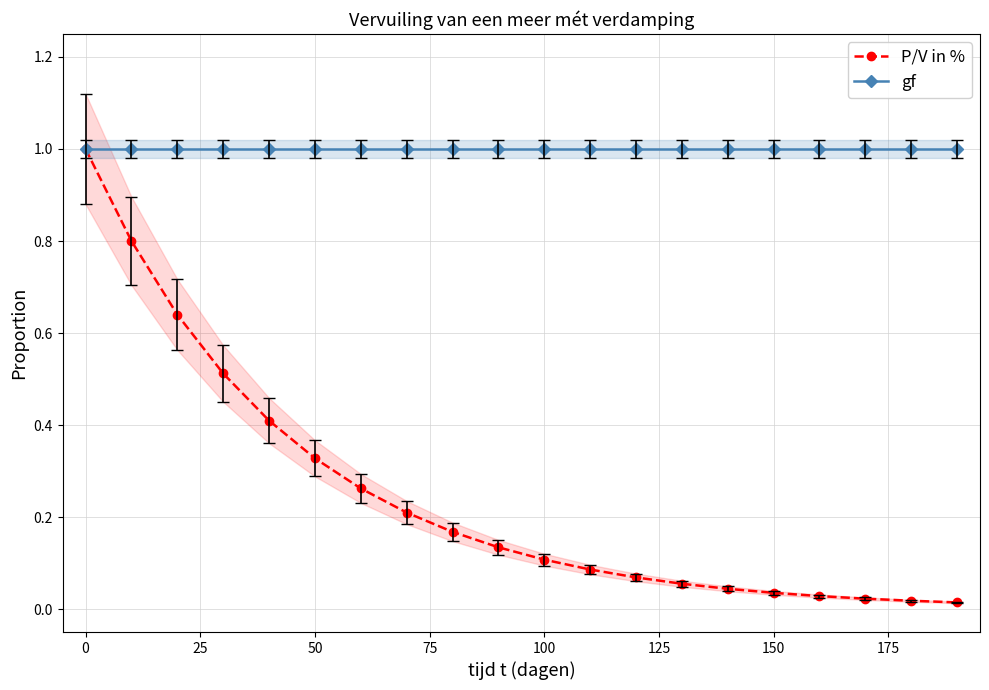

How many lines are shown in the chart?

2